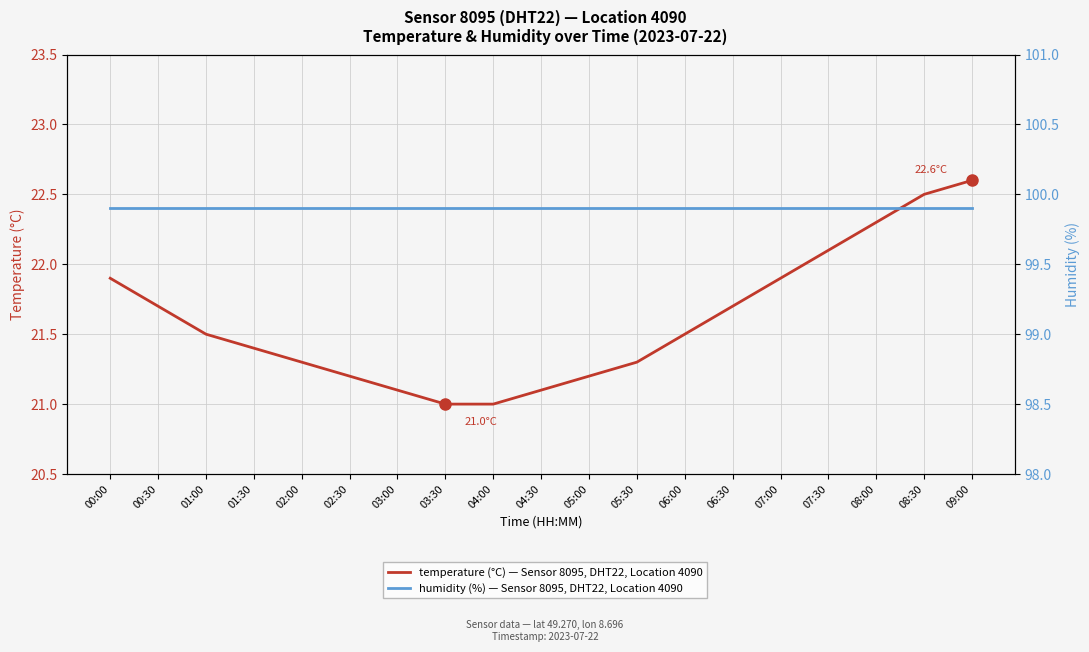

True or false: temperature (°C) — Sensor 8095, DHT22, Location 4090 has more than 2 points higher than both neighbors.

False